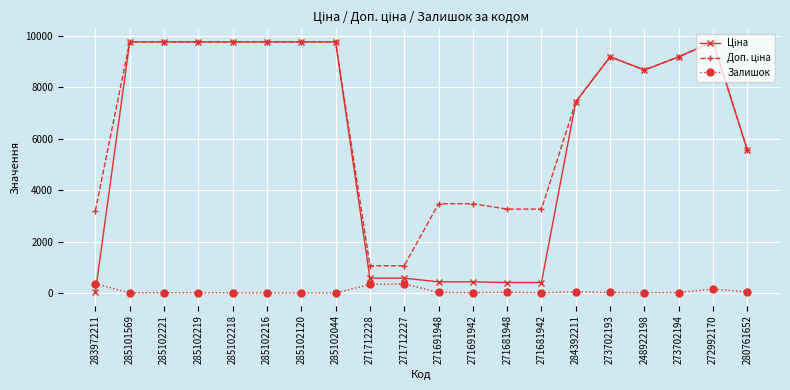

What is the maximum value shown in the chart?

9775.5